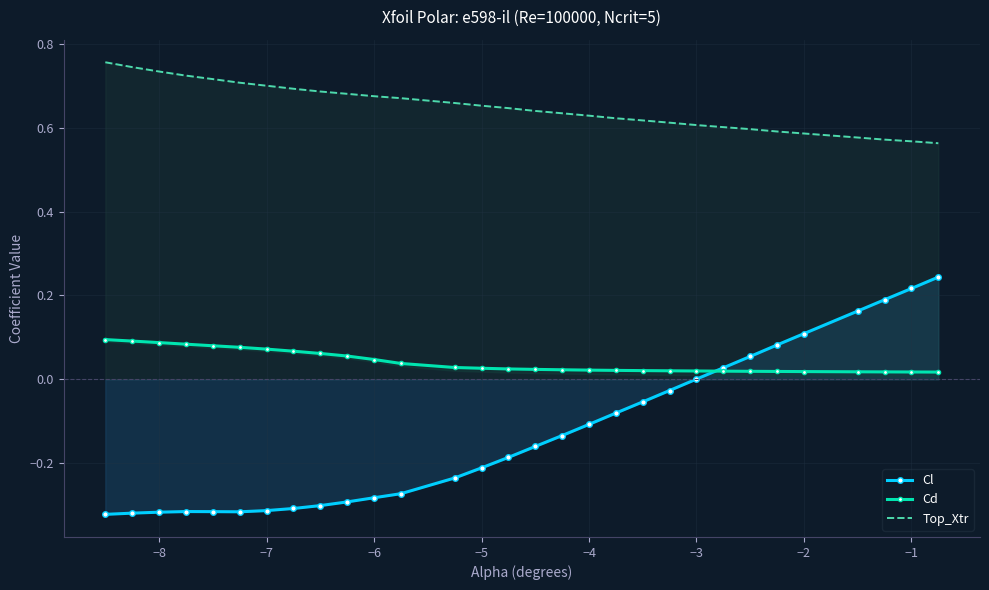

True or false: Cl and Top_Xtr intersect in this chart.

False